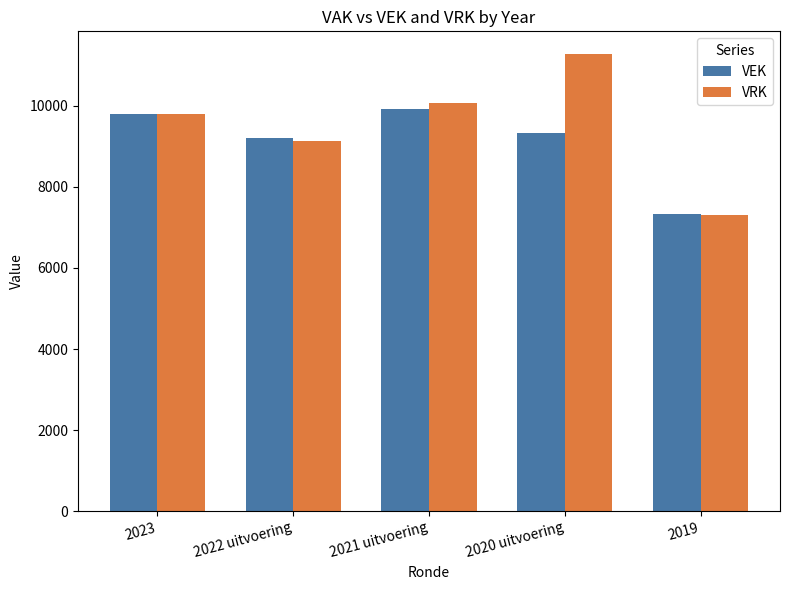

What are all the series names shown in the legend?

VEK, VRK